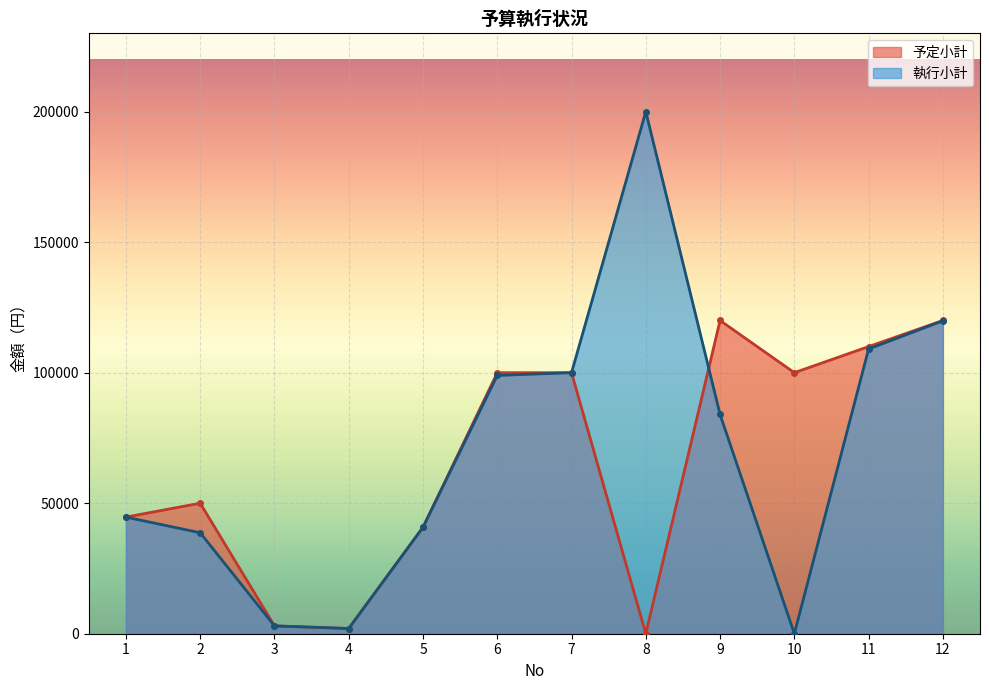

What is the highest value of the 予定小計 series?

120000